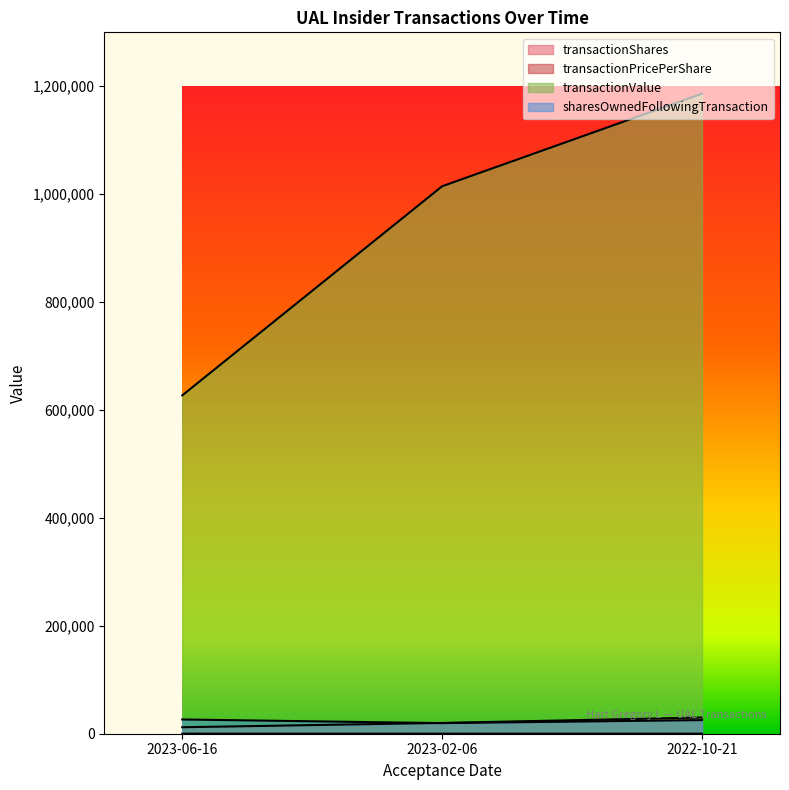

What is the average value of the transactionPricePerShare series?

47.5